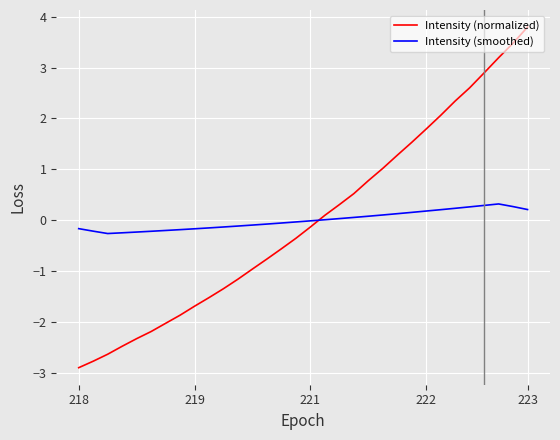

Which series has the widest spread of values?

Intensity (normalized)